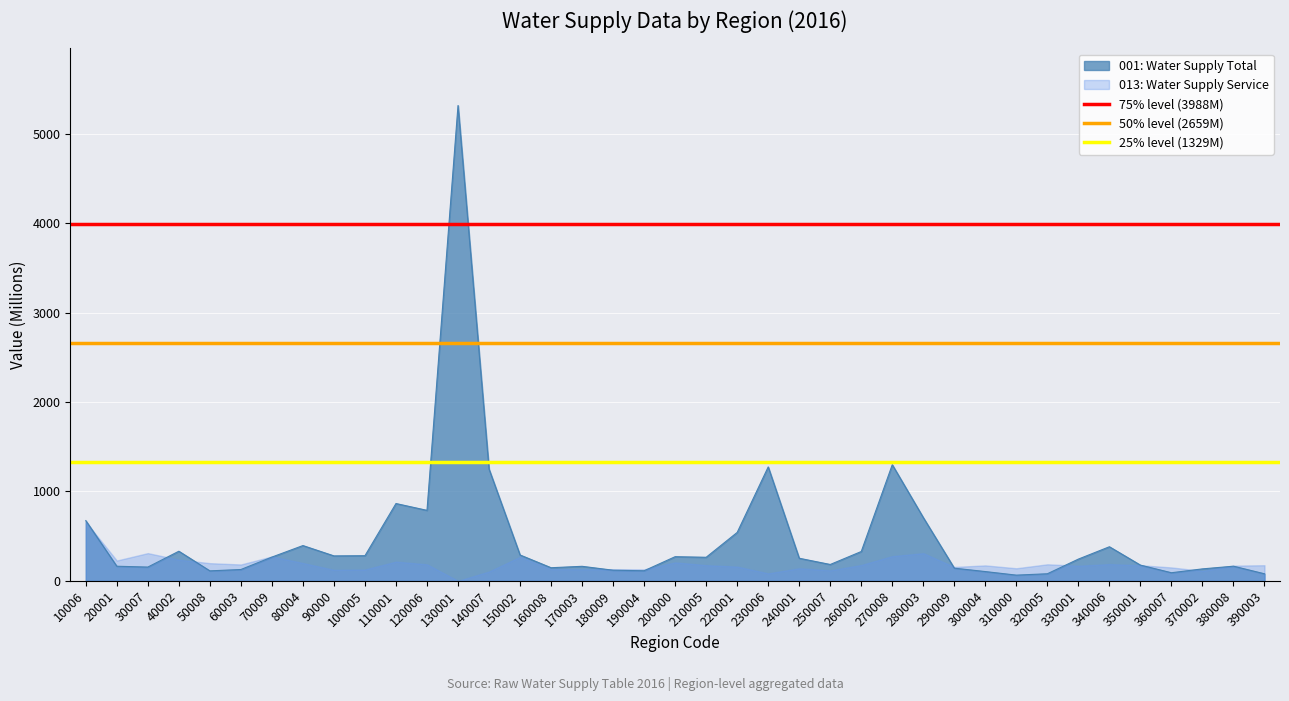

At which label is 75% level (3988M) closest to 3988?

10006